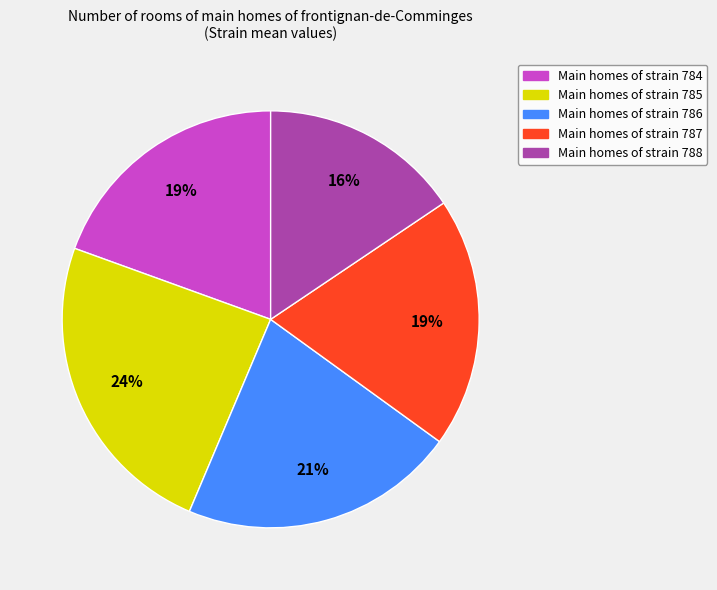

Is there any slice that represents more than half of the pie?

No